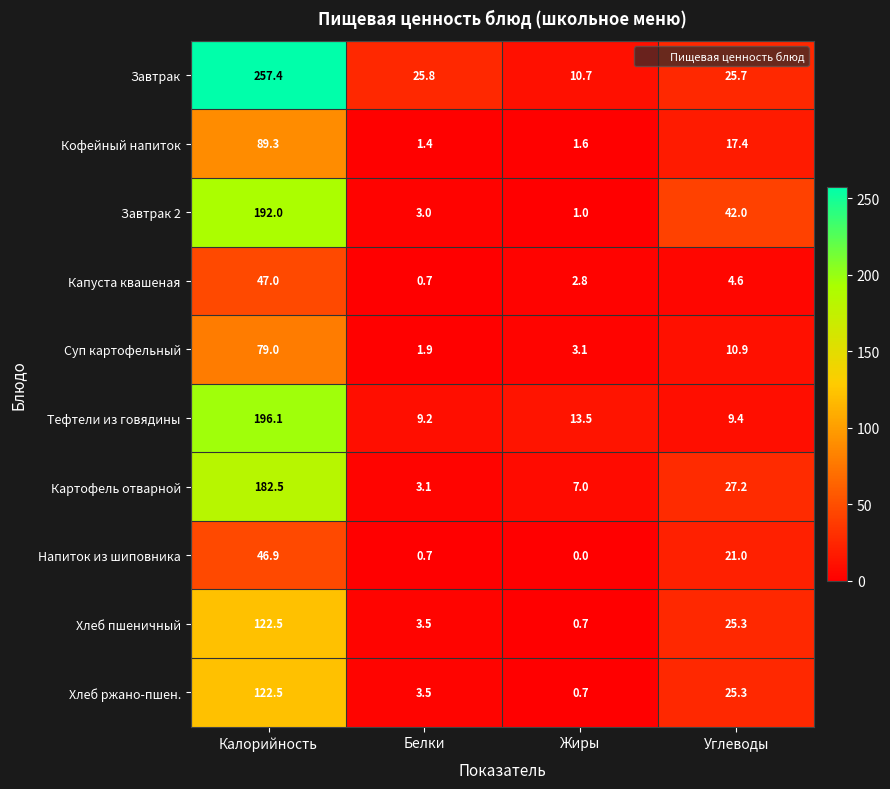

The Завтрак 2 series shows 192.0 at Калорийность. True or false?

True